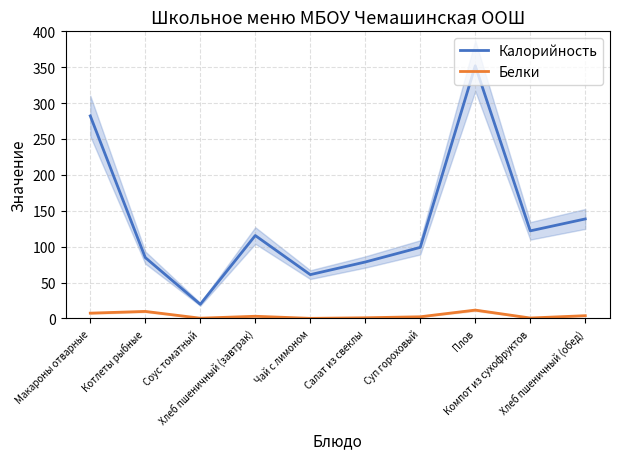

Rank the series by their average value, from highest to lowest.

Калорийность, Белки